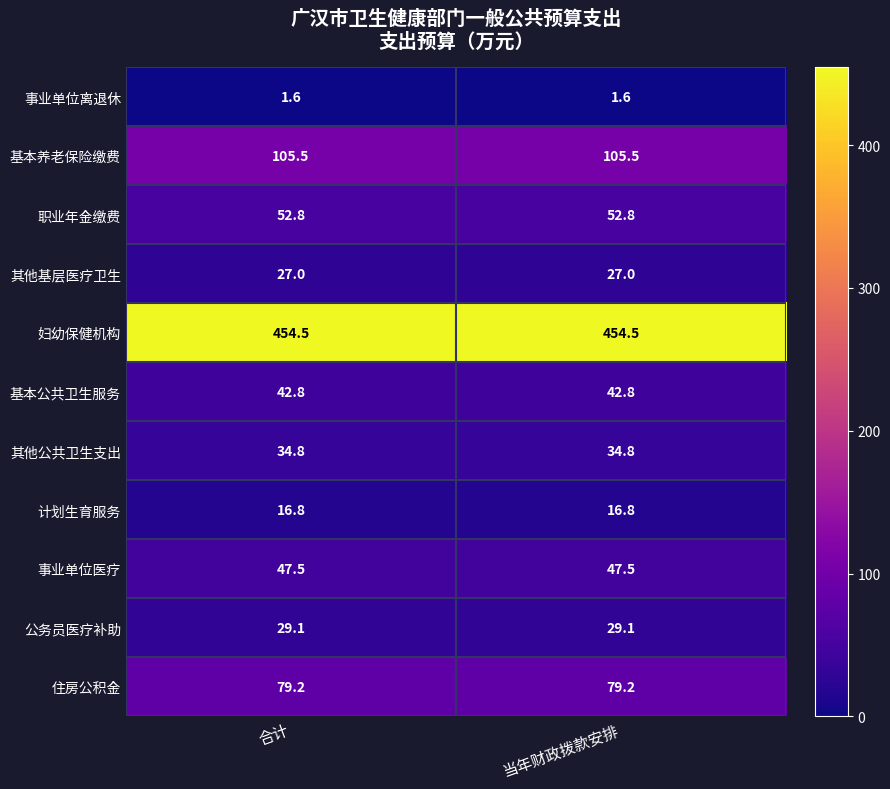

True or false: 妇幼保健机构 has a value of 168.4 at 合计.

False